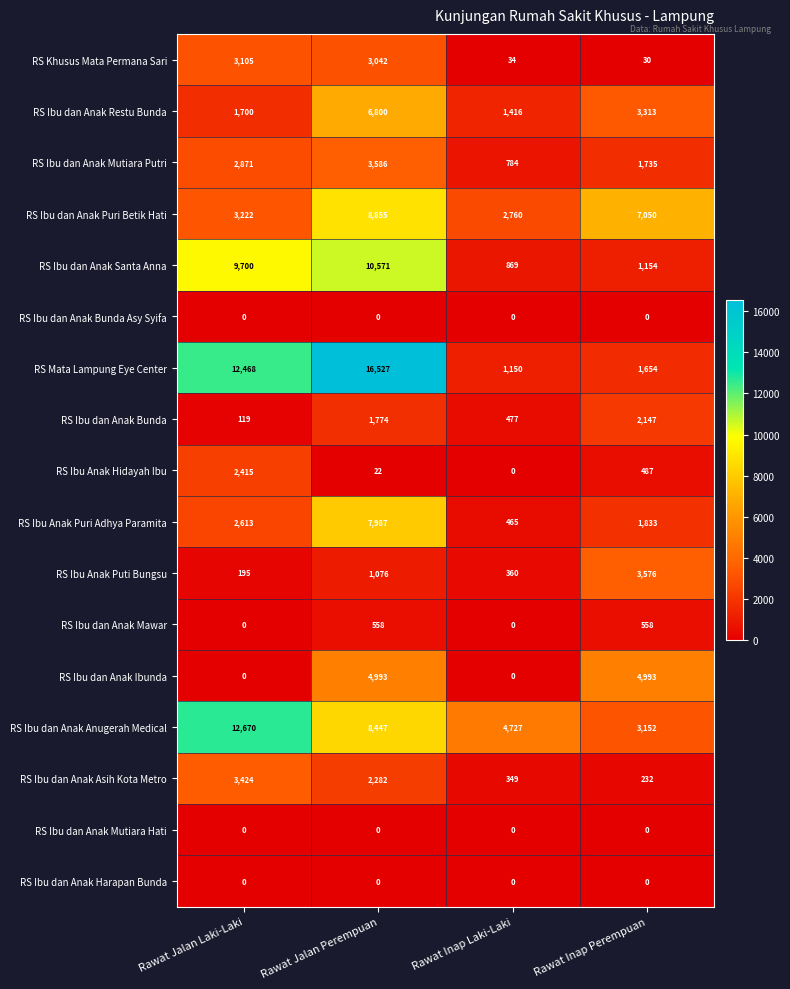

What is the maximum value shown in the chart?

16527